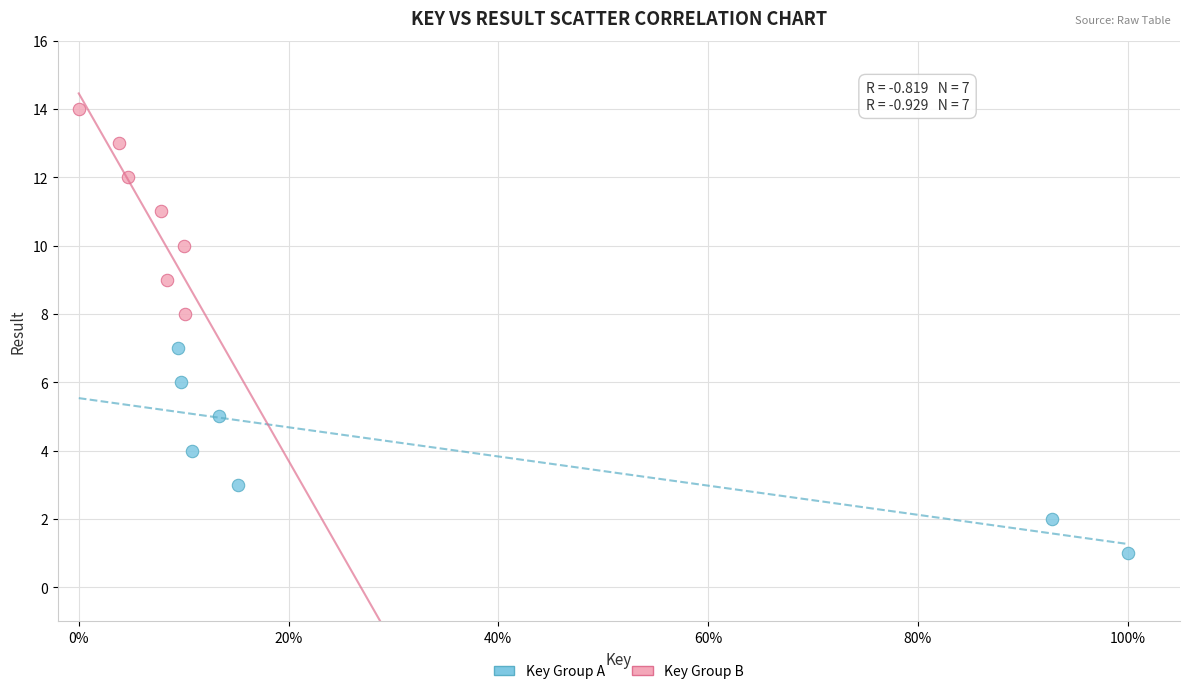

Which series reaches the maximum Y coordinate?

Key Group B